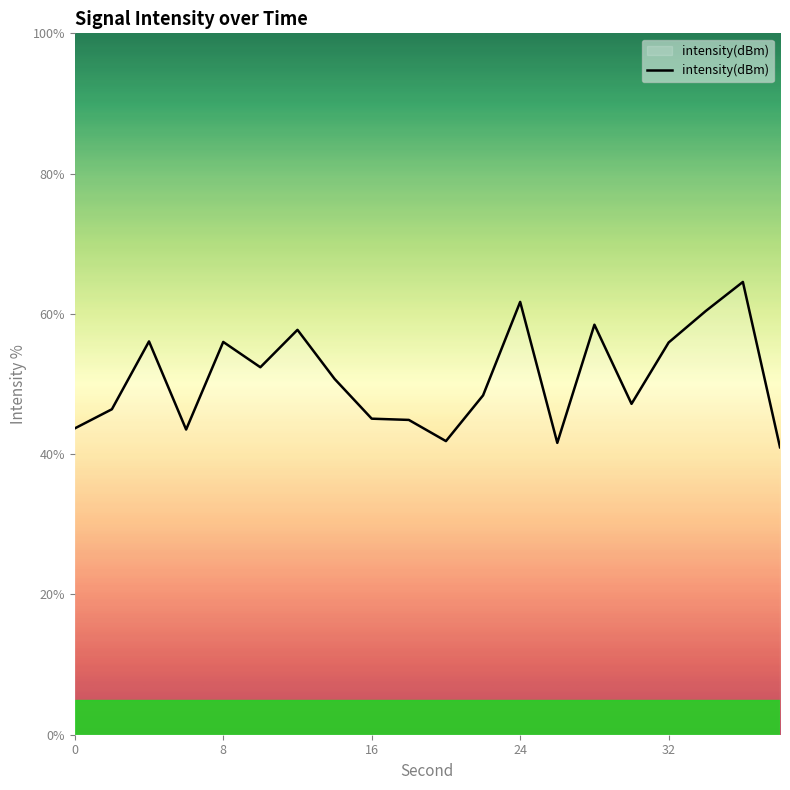

What is the smallest value displayed?

41.0